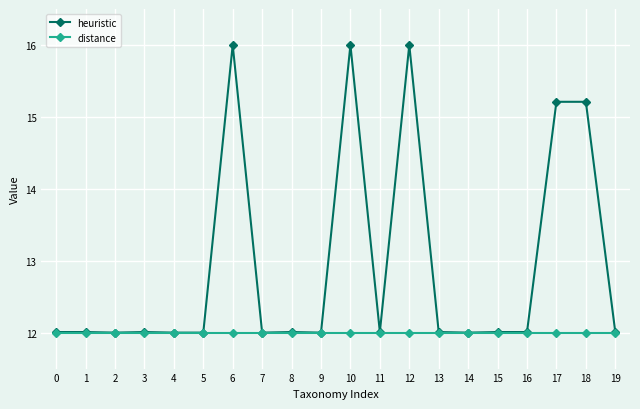

Reading left to right, transcribe all the data shown in this chart.

heuristic: 0=12.0	1=12.0	2=12.0	3=12.0	4=12.0	5=12.0	6=16.0	7=12.0	8=12.0	9=12.0	10=16.0	11=12.0	12=16.0	13=12.0	14=12.0	15=12.0	16=12.0	17=15.2	18=15.2	19=12.0
distance: 0=12.0	1=12.0	2=12.0	3=12.0	4=12.0	5=12.0	6=12.0	7=12.0	8=12.0	9=12.0	10=12.0	11=12.0	12=12.0	13=12.0	14=12.0	15=12.0	16=12.0	17=12.0	18=12.0	19=12.0